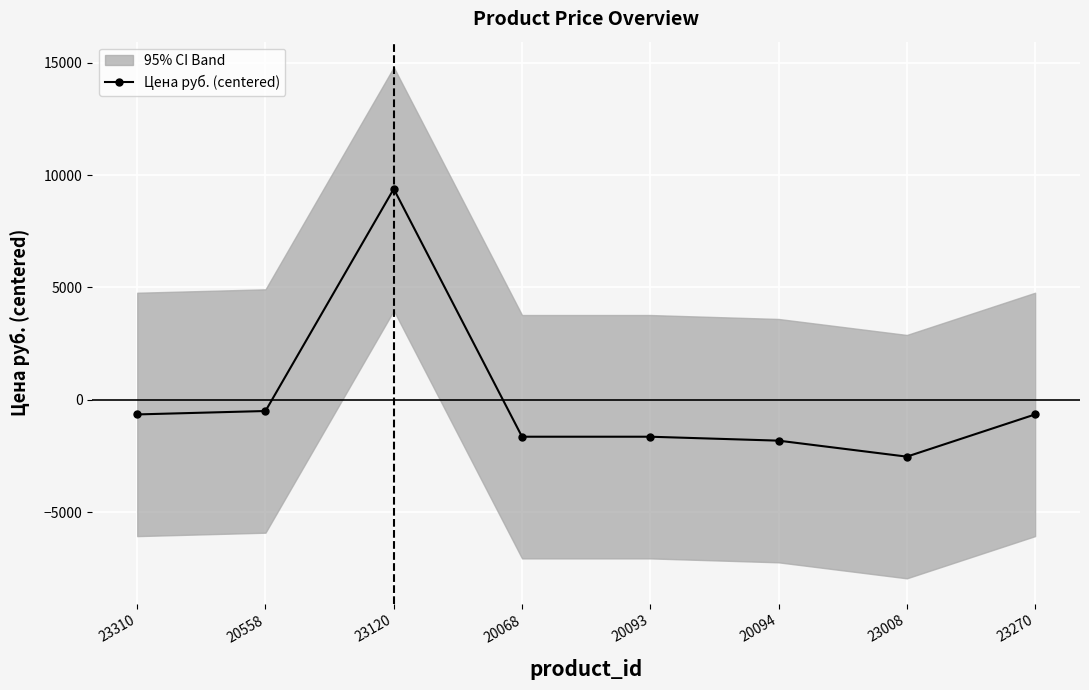

How many data points does each series have?

8